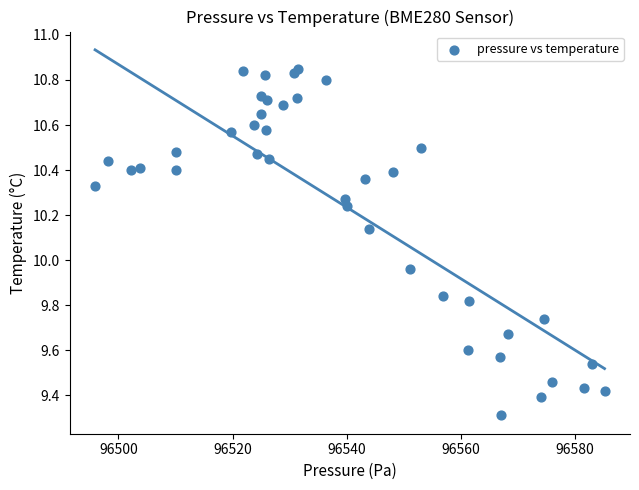

What is the range of X values (max minus min)?

89.3